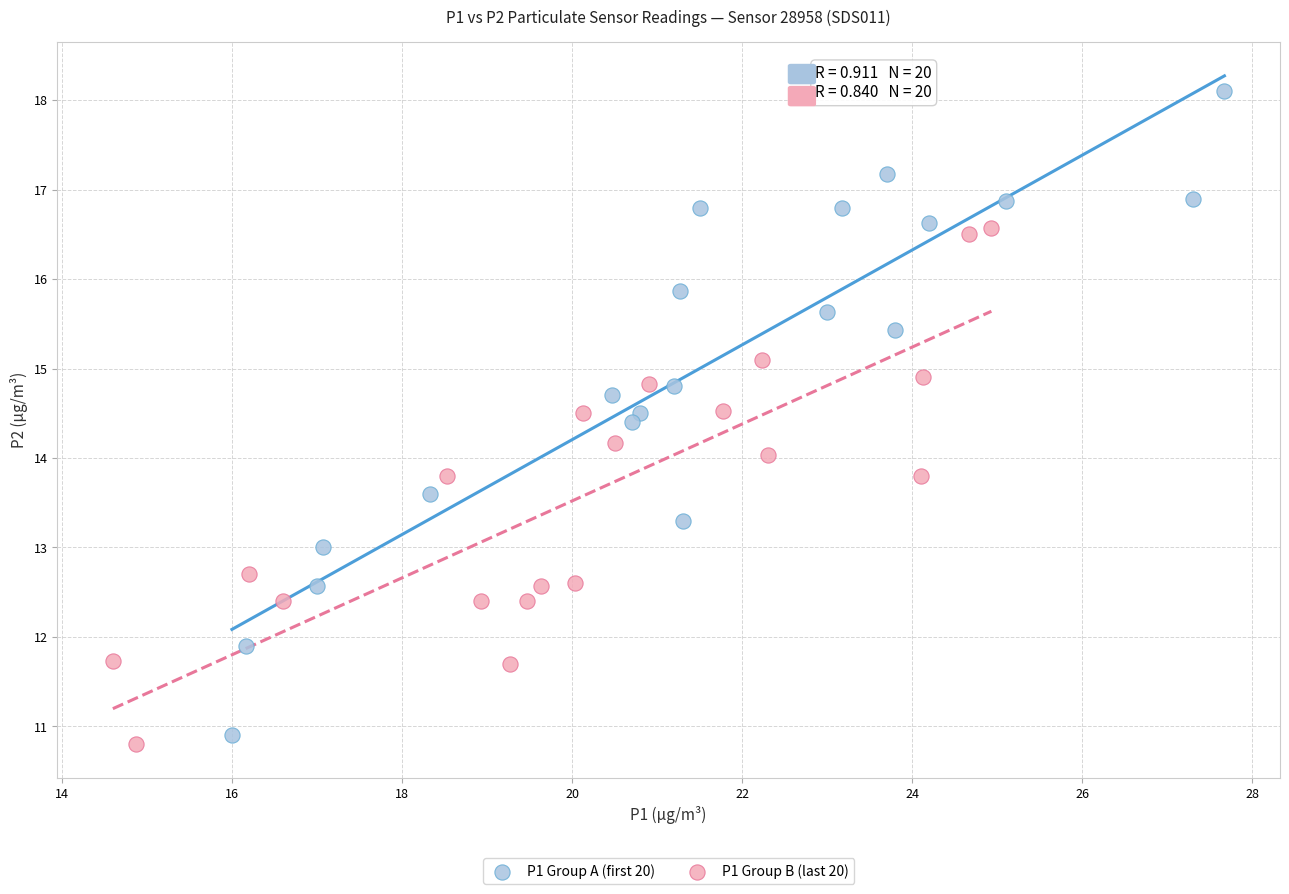

Which series has the largest Y range (max minus min)?

P1 Group A (first 20)